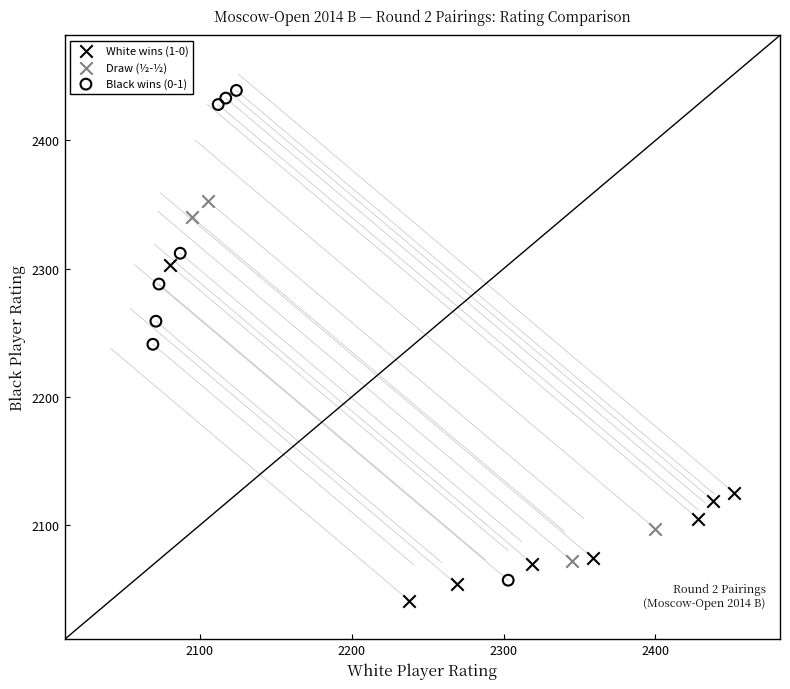

What are all the series names shown in the legend?

White wins (1-0), Draw (½-½), Black wins (0-1)